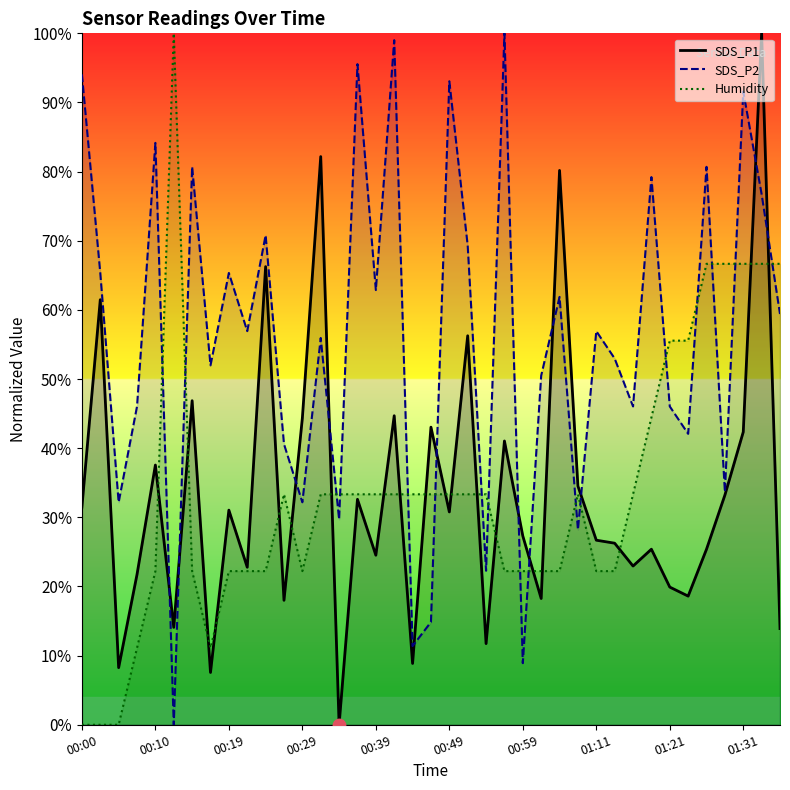

At how many categories does at least one series exceed 24?

39